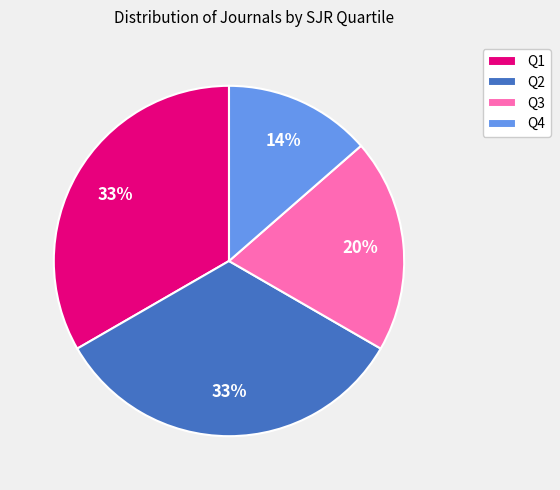

Does Q3 account for over 50% of the chart?

No